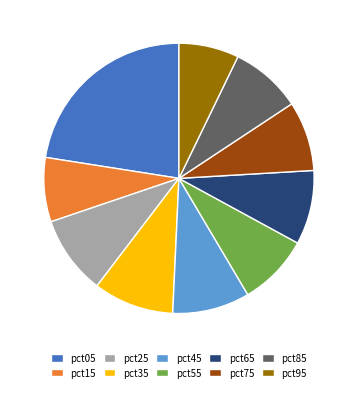

Count the number of slices in the pie.

10